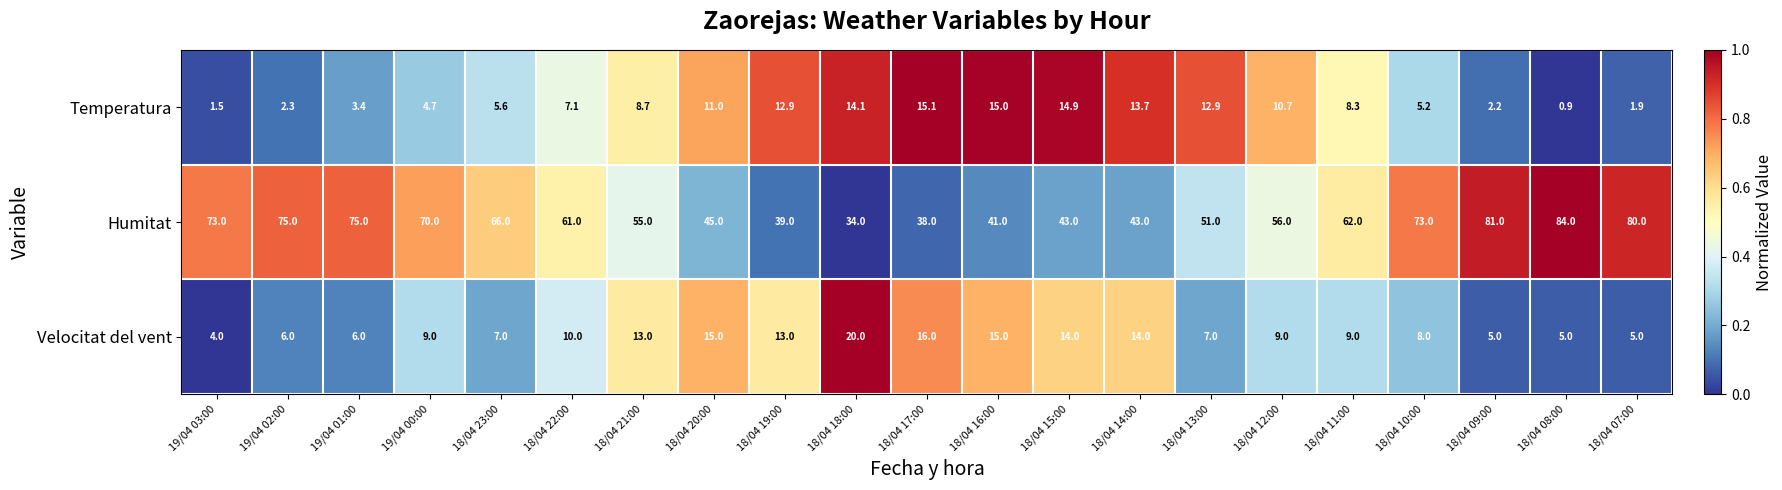

Is it true that Temperatura equals 11.0 at 18/04 20:00?

True